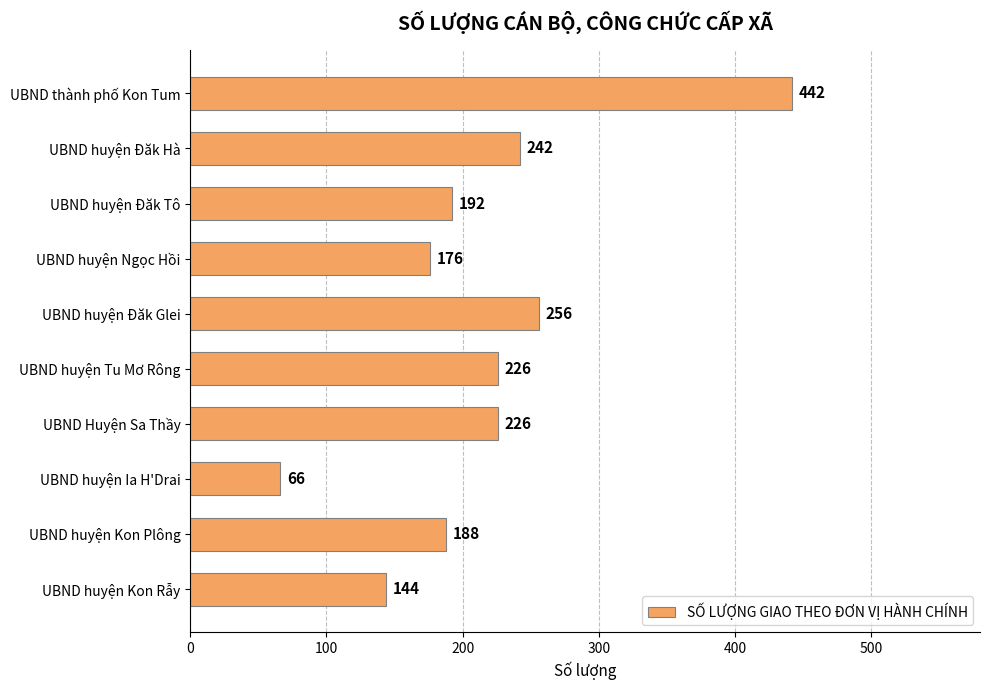

What is the change in value from UBND huyện Đăk Hà to UBND Huyện Sa Thầy?

-16